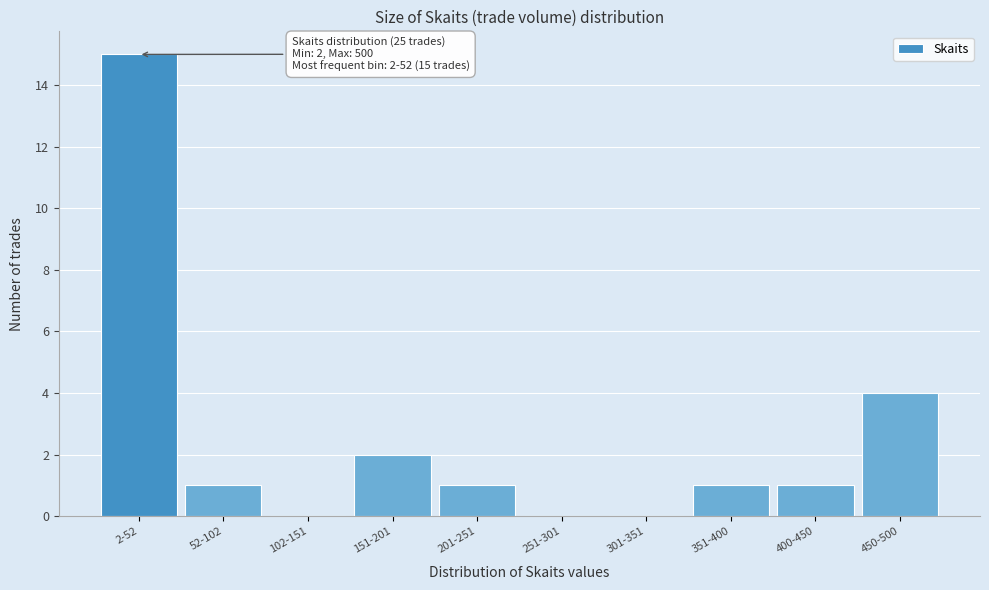

Reading right to left, extract all data points from this chart.

450-500=4	400-450=1	351-400=1	301-351=0	251-301=0	201-251=1	151-201=2	102-151=0	52-102=1	2-52=15